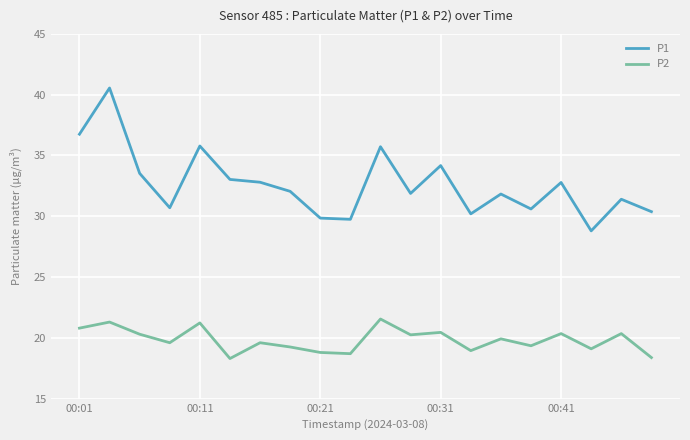

List the series in order of their peak value, highest first.

P1, P2